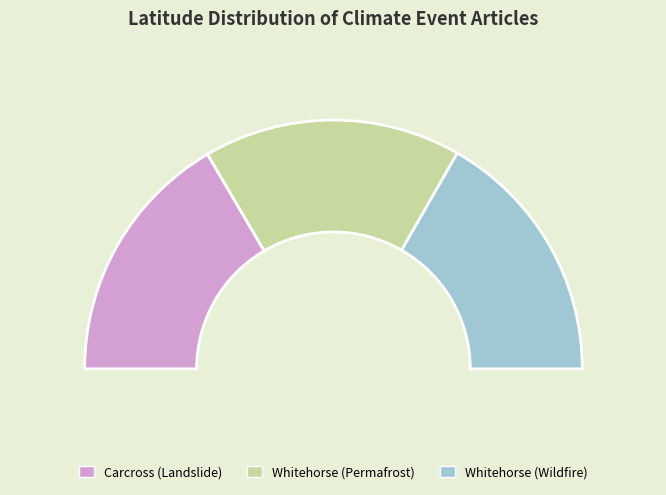

Approximately how many times larger is the value at Whitehorse (Permafrost) compared to Whitehorse (Wildfire)?

1.0